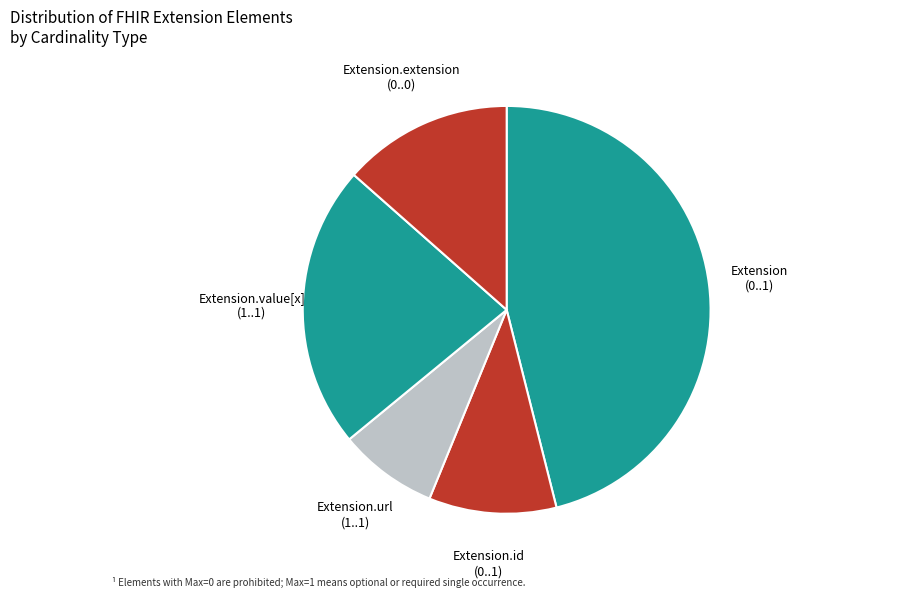

What is the largest slice in the pie chart?

Extension